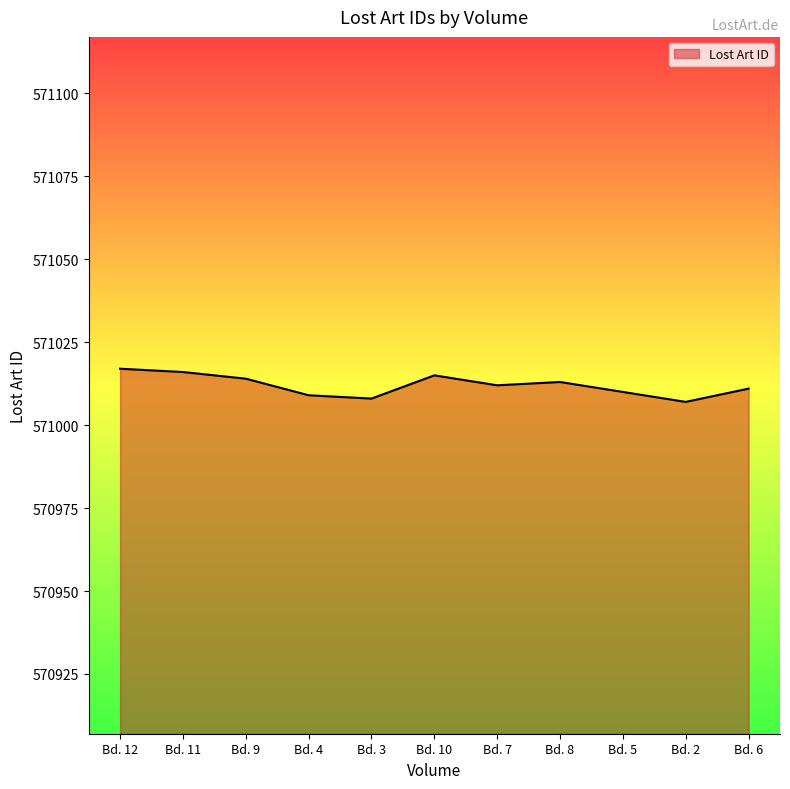

What is the sum of the values at Bd. 12 and Bd. 10?

1142032